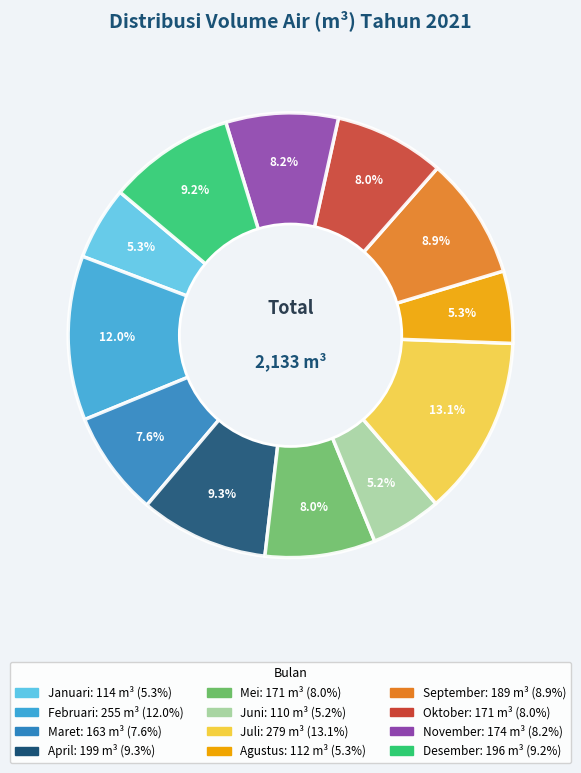

Approximately how many times larger is the value at Desember compared to Maret?

1.2